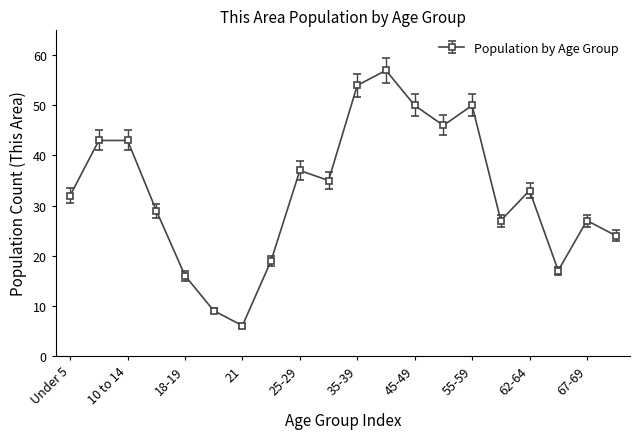

Reading left to right, what are all the values shown in this chart?

32	43	43	29	16	9	6	19	37	35	54	57	50	46	50	27	33	17	27	24